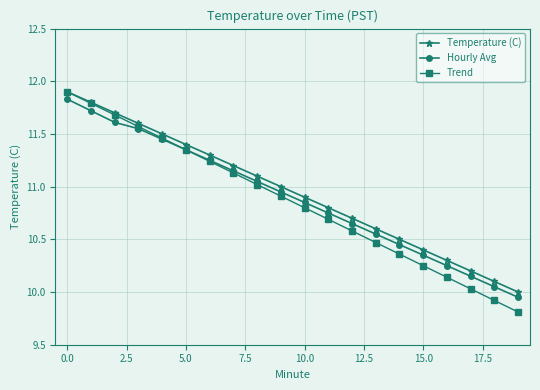

True or false: Hourly Avg has more than 2 points higher than both neighbors.

False